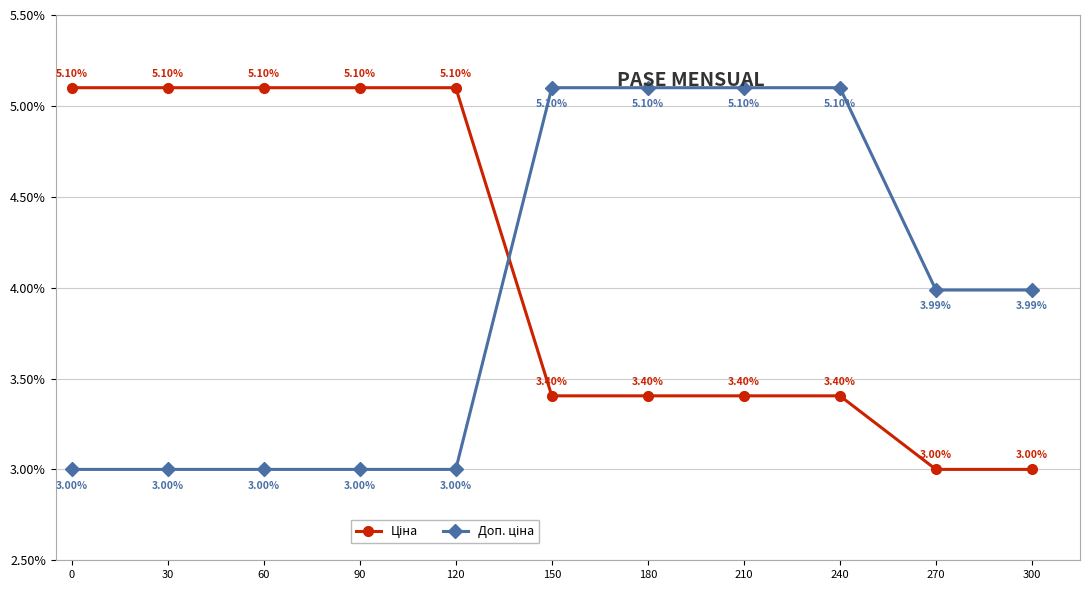

What is the spread (max minus min) of values at 300?

1.0